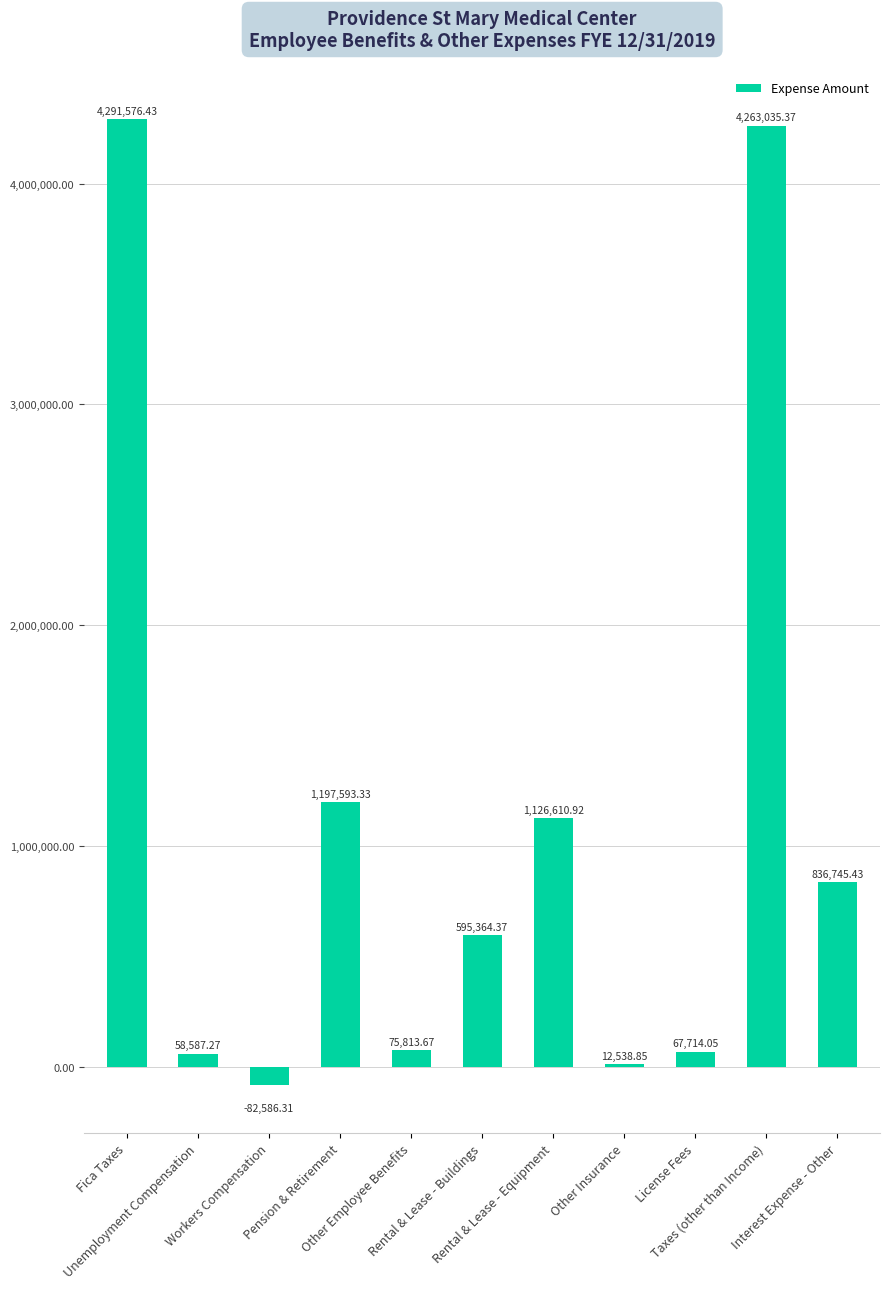

Is it true that the value at Interest Expense - Other is 836745.4?

True